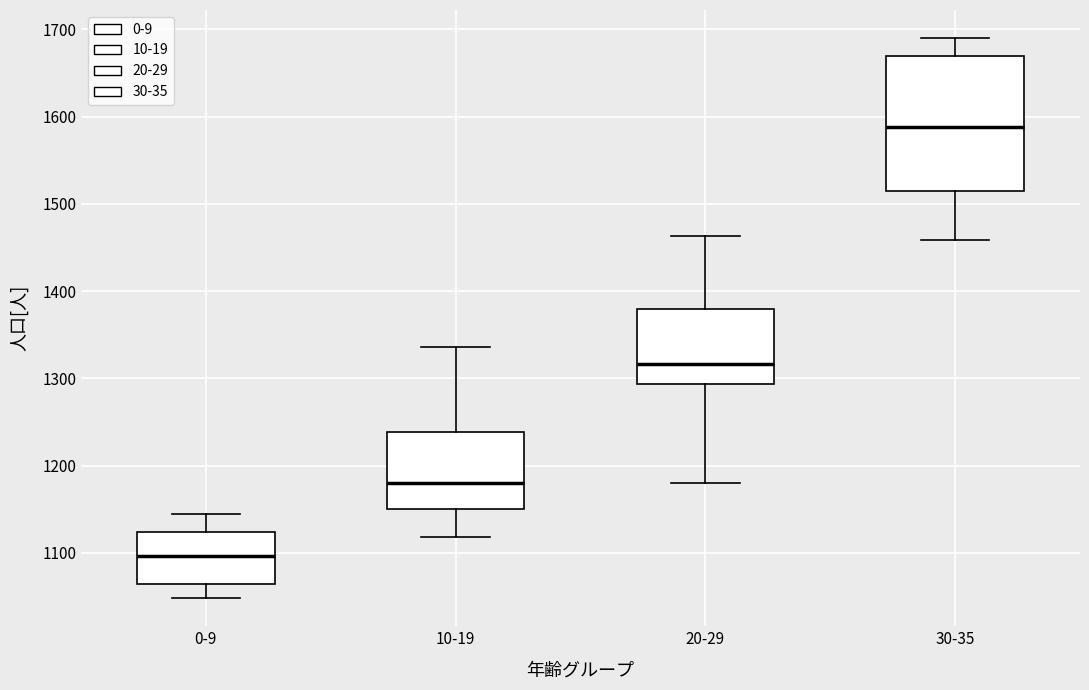

Where does the median line of the box for 10-19 sit on the y-axis? The values are not printed on the chart, so give them approximately, as read against the axis.

1180